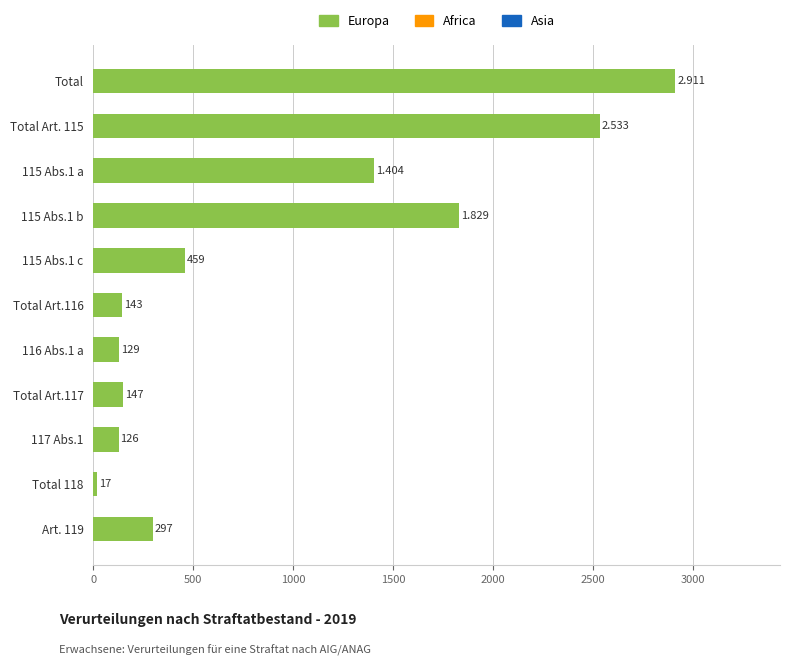

Which label corresponds to the largest value in the chart?

Total